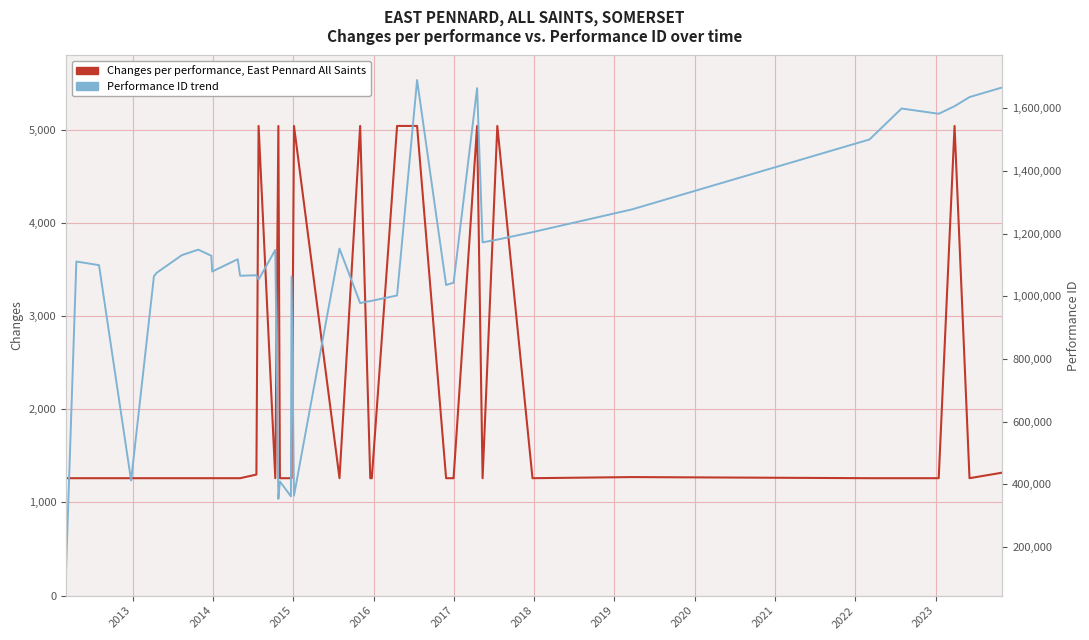

What is the difference between the maximum and minimum values in the Changes per performance, East Pennard All Saints series?

3780